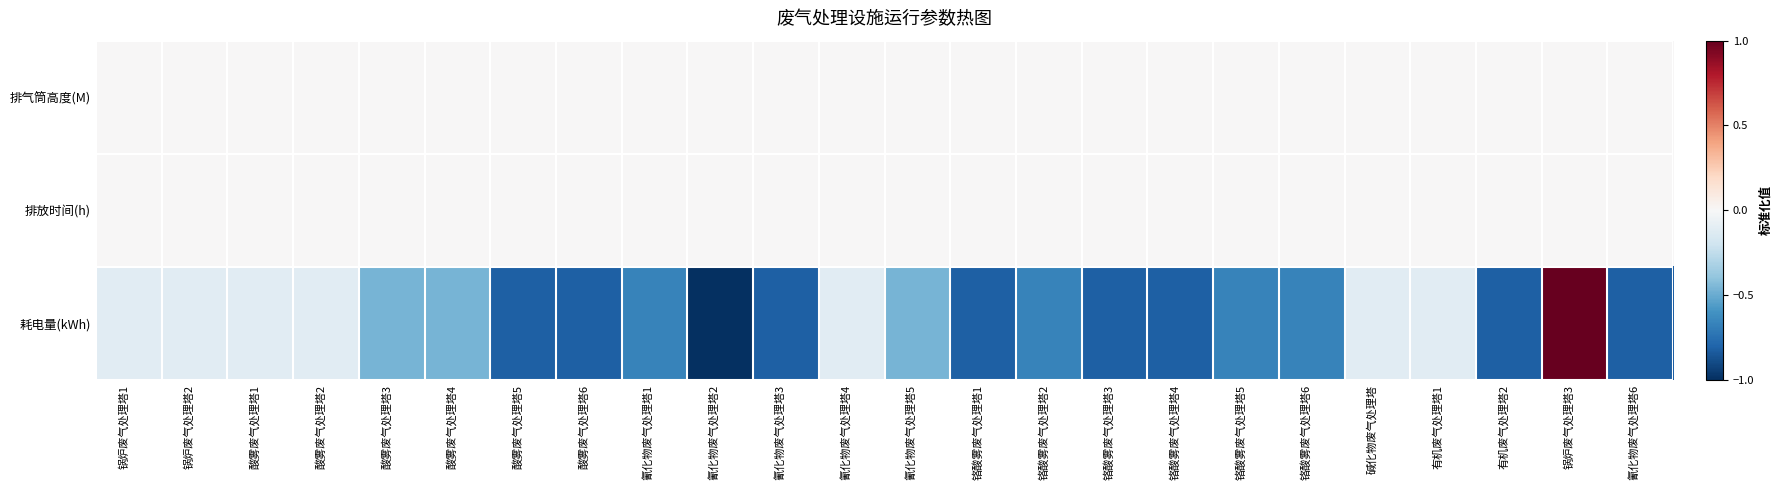

List the series in order of their peak value, lowest first.

排气筒高度(M), 排放时间(h), 耗电量(kWh)